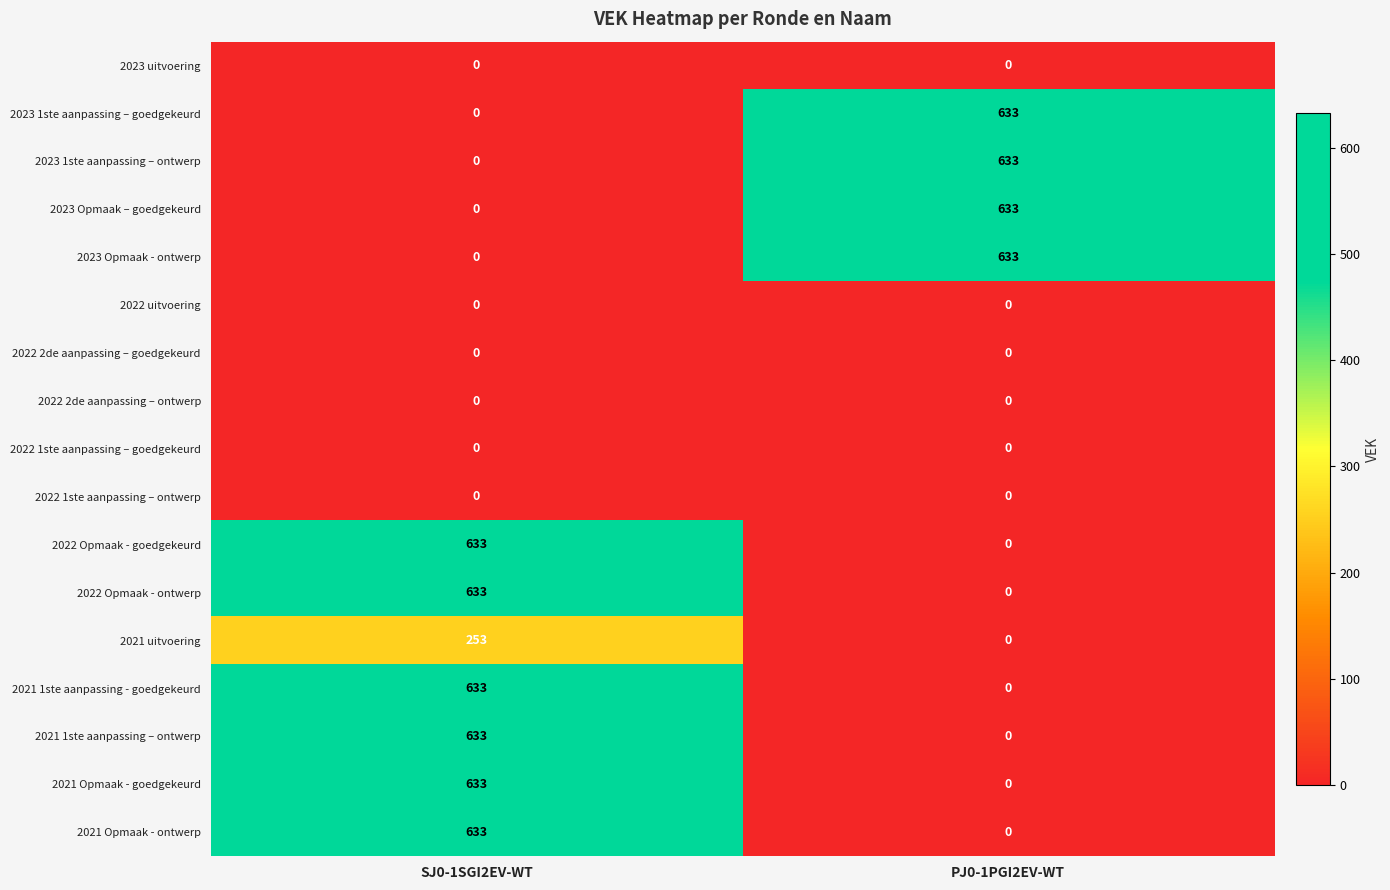

List the labels in order of 2021 1ste aanpassing - goedgekeurd value, smallest first.

PJ0-1PGI2EV-WT, SJ0-1SGI2EV-WT